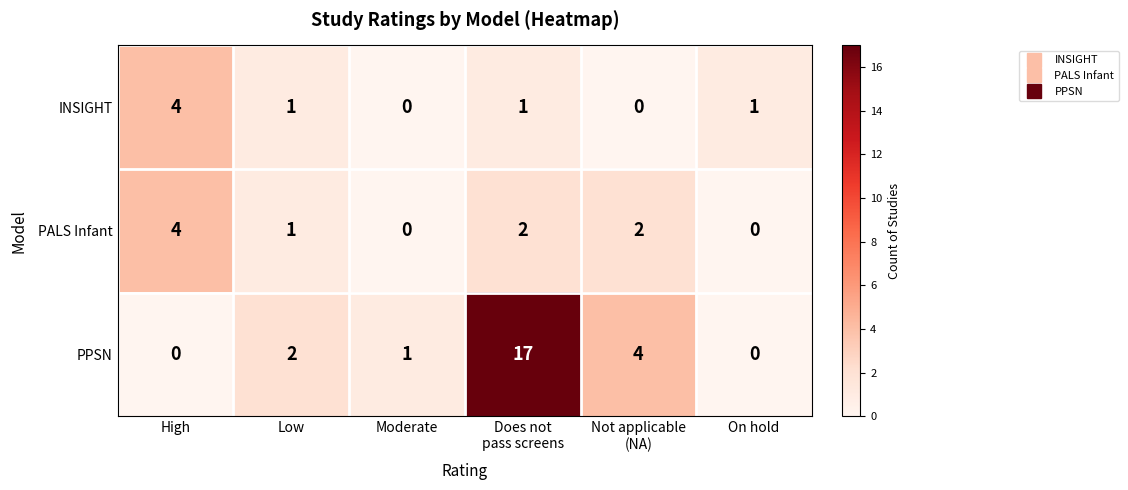

Which series has the largest range (max minus min)?

PPSN